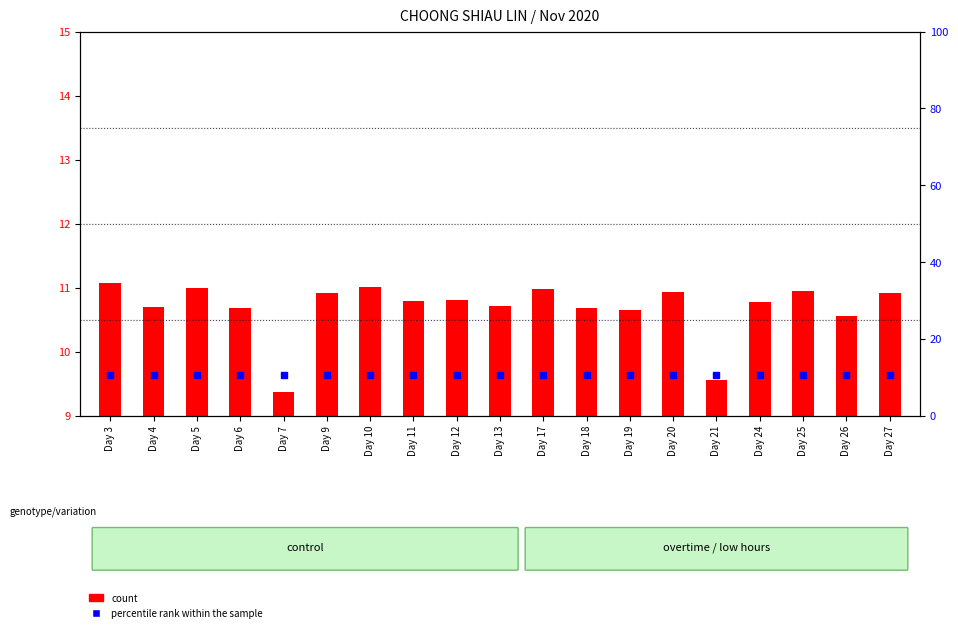

Which series has the largest total across all categories?

percentile rank within the sample